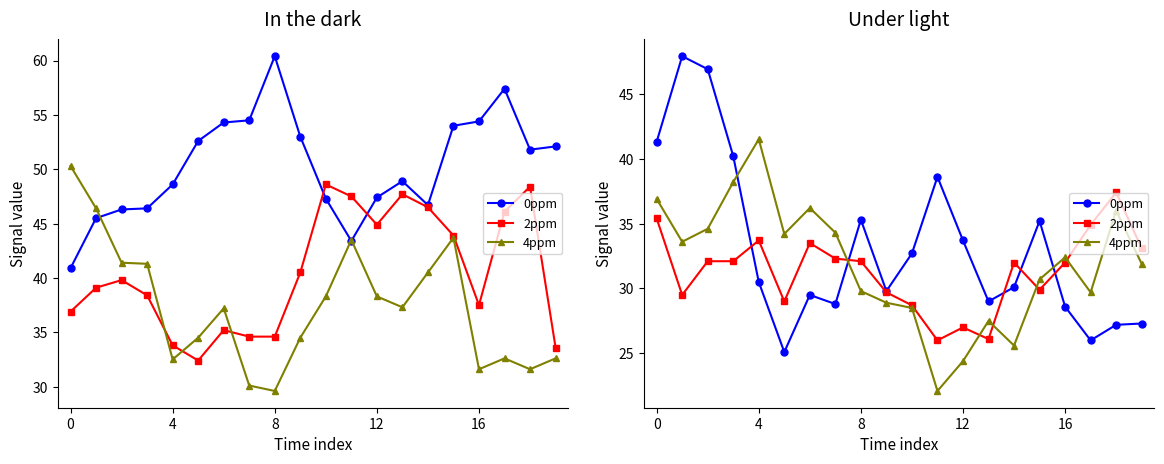

Which category has the lowest value in the 2ppm series?

11